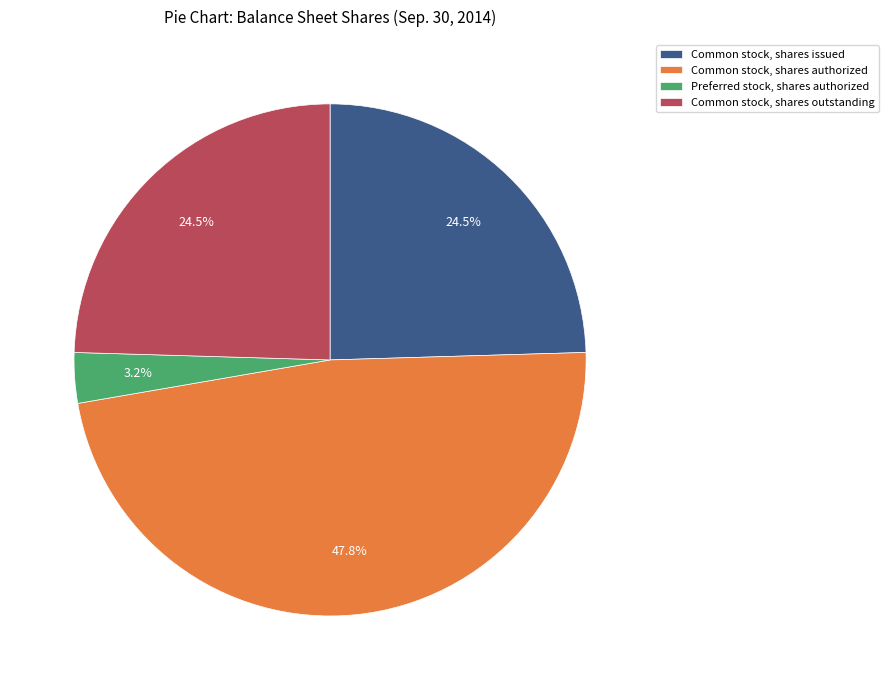

Is there any slice that represents more than half of the pie?

No